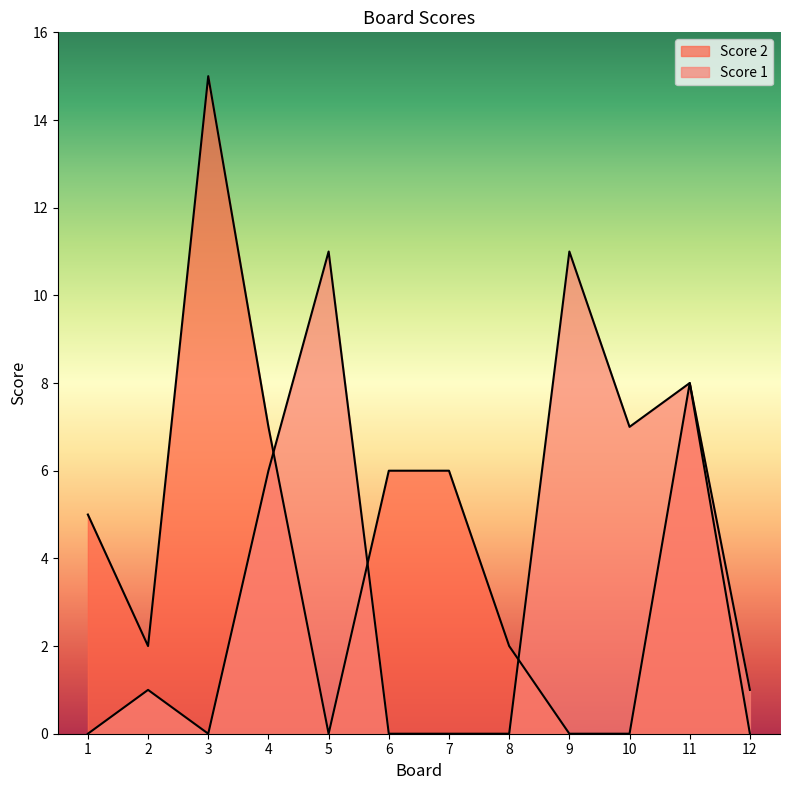

Which series has the largest total across all categories?

Score 2